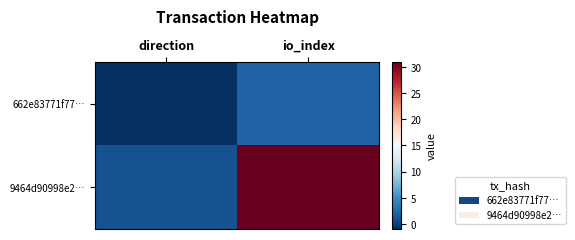

Which category has the highest value across all series?

io_index